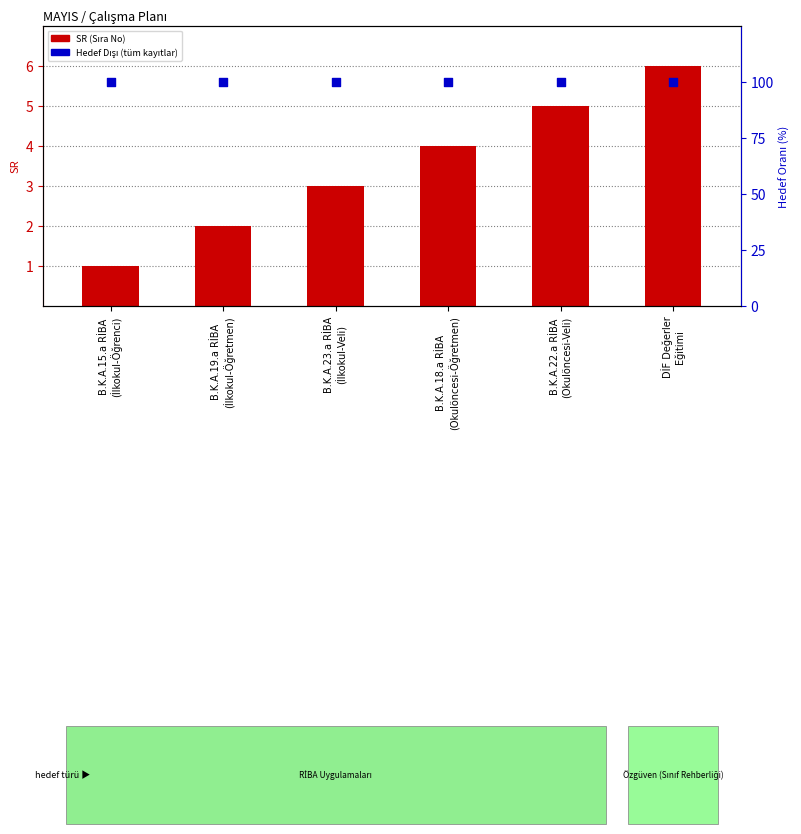

Which series reaches the maximum Y coordinate?

Hedef Türü (Hedef Dışı %)